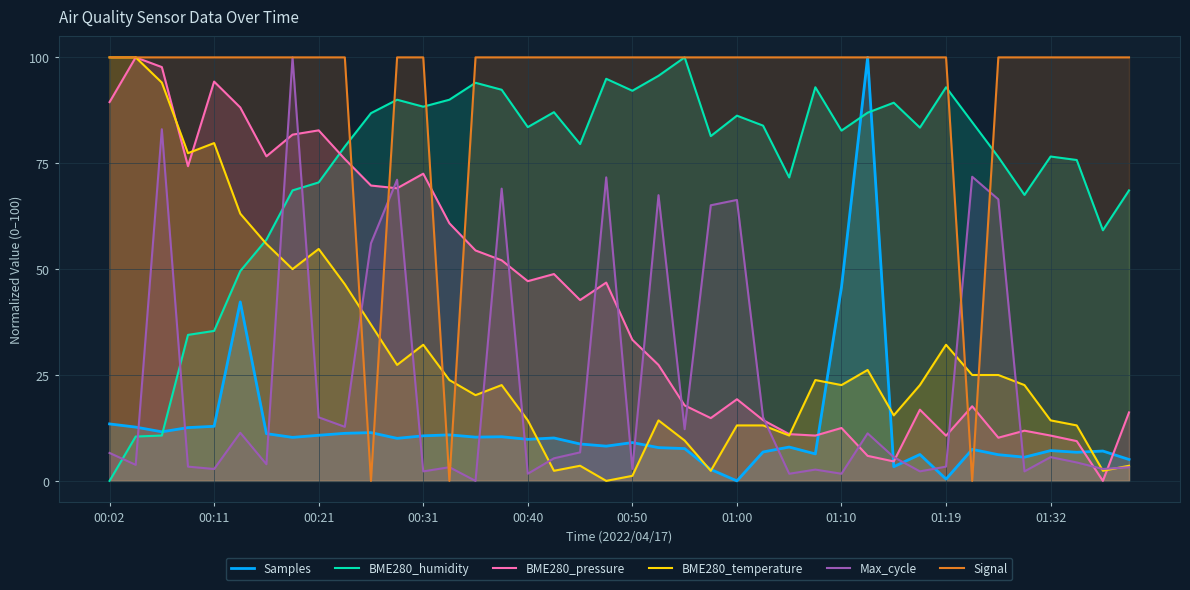

Reading left to right, what are all the values shown in this chart?

Samples: 13.4	12.7	11.6	12.6	12.9	42.3	11.2	10.3	10.8	11.2	11.4	10.0	10.6	10.9	10.3	10.4	9.8	10.1	8.7	8.2	9.0	7.9	7.6	2.7	0.0	6.8	8.0	6.4	45.7	100.0	3.4	6.2	0.4	7.4	6.2	5.6	7.1	6.8	7.0	5.1
BME280_humidity: 0.0	10.5	10.7	34.5	35.4	49.5	56.9	68.6	70.5	78.9	86.8	90.0	88.4	90.0	94.0	92.4	83.5	87.1	79.5	94.9	92.1	95.6	100.0	81.4	86.2	83.9	71.6	92.9	82.7	86.9	89.3	83.4	92.9	84.7	76.5	67.5	76.6	75.8	59.2	68.6
BME280_pressure: 89.4	100.0	97.7	74.3	94.3	88.2	76.6	81.8	82.8	76.0	69.7	69.1	72.5	60.8	54.4	52.1	47.2	48.8	42.7	46.8	33.3	27.4	17.8	14.8	19.3	14.3	11.0	10.7	12.5	5.9	4.6	16.8	10.7	17.6	10.2	11.9	10.7	9.4	0.0	16.2
BME280_temperature: 100.0	100.0	94.0	77.4	79.8	63.1	56.0	50.0	54.8	46.4	36.9	27.4	32.1	23.8	20.2	22.6	14.3	2.4	3.6	0.0	1.2	14.3	9.5	2.4	13.1	13.1	10.7	23.8	22.6	26.2	15.5	22.6	32.1	25.0	25.0	22.6	14.3	13.1	2.4	3.6
Max_cycle: 6.6	3.8	83.0	3.4	2.8	11.4	3.9	100.0	15.0	12.8	56.1	71.1	2.2	3.2	0.0	69.0	1.7	5.3	6.7	71.7	2.8	67.5	12.2	65.1	66.3	15.0	1.7	2.7	1.7	11.2	5.6	2.2	3.4	71.8	66.5	2.2	5.6	4.3	2.8	3.2
Signal: 100.0	100.0	100.0	100.0	100.0	100.0	100.0	100.0	100.0	100.0	0.0	100.0	100.0	0.0	100.0	100.0	100.0	100.0	100.0	100.0	100.0	100.0	100.0	100.0	100.0	100.0	100.0	100.0	100.0	100.0	100.0	100.0	100.0	0.0	100.0	100.0	100.0	100.0	100.0	100.0